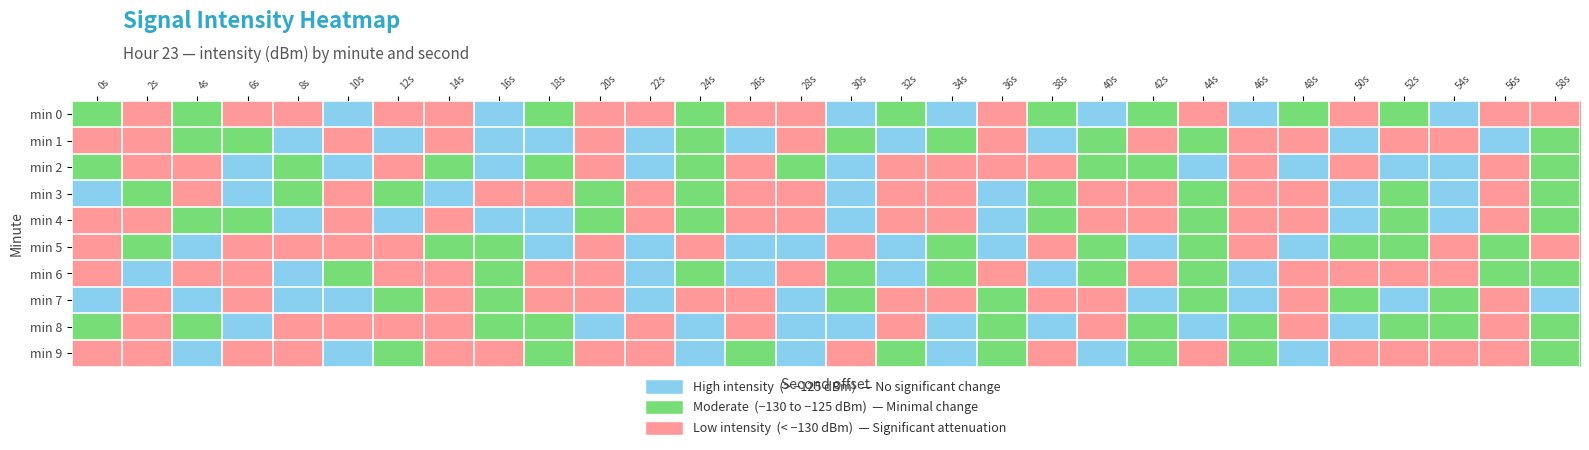

Between 6s and 14s, which is larger?

6s